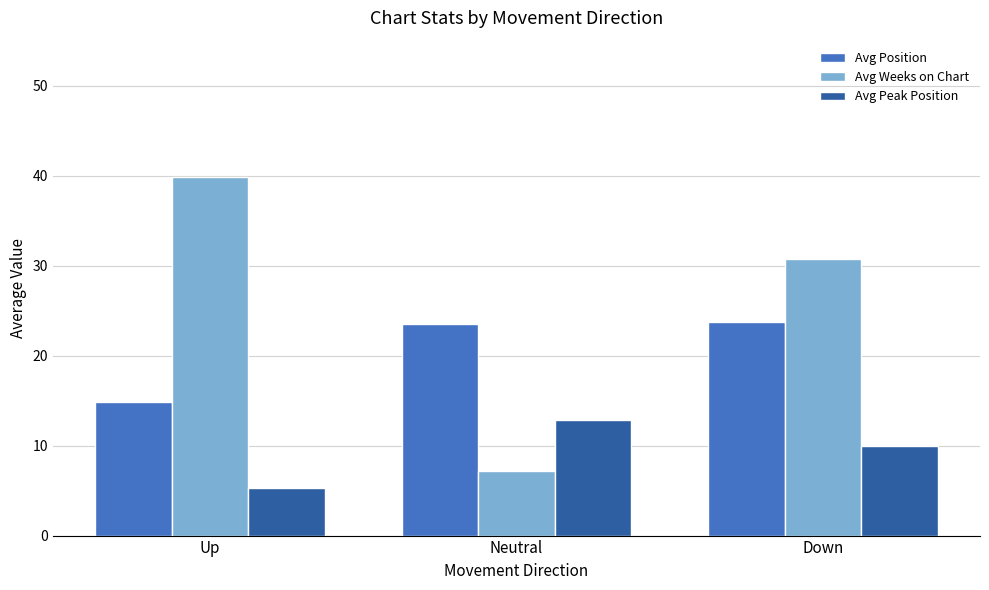

What is the approximate value of Avg Position at Down?

23.8